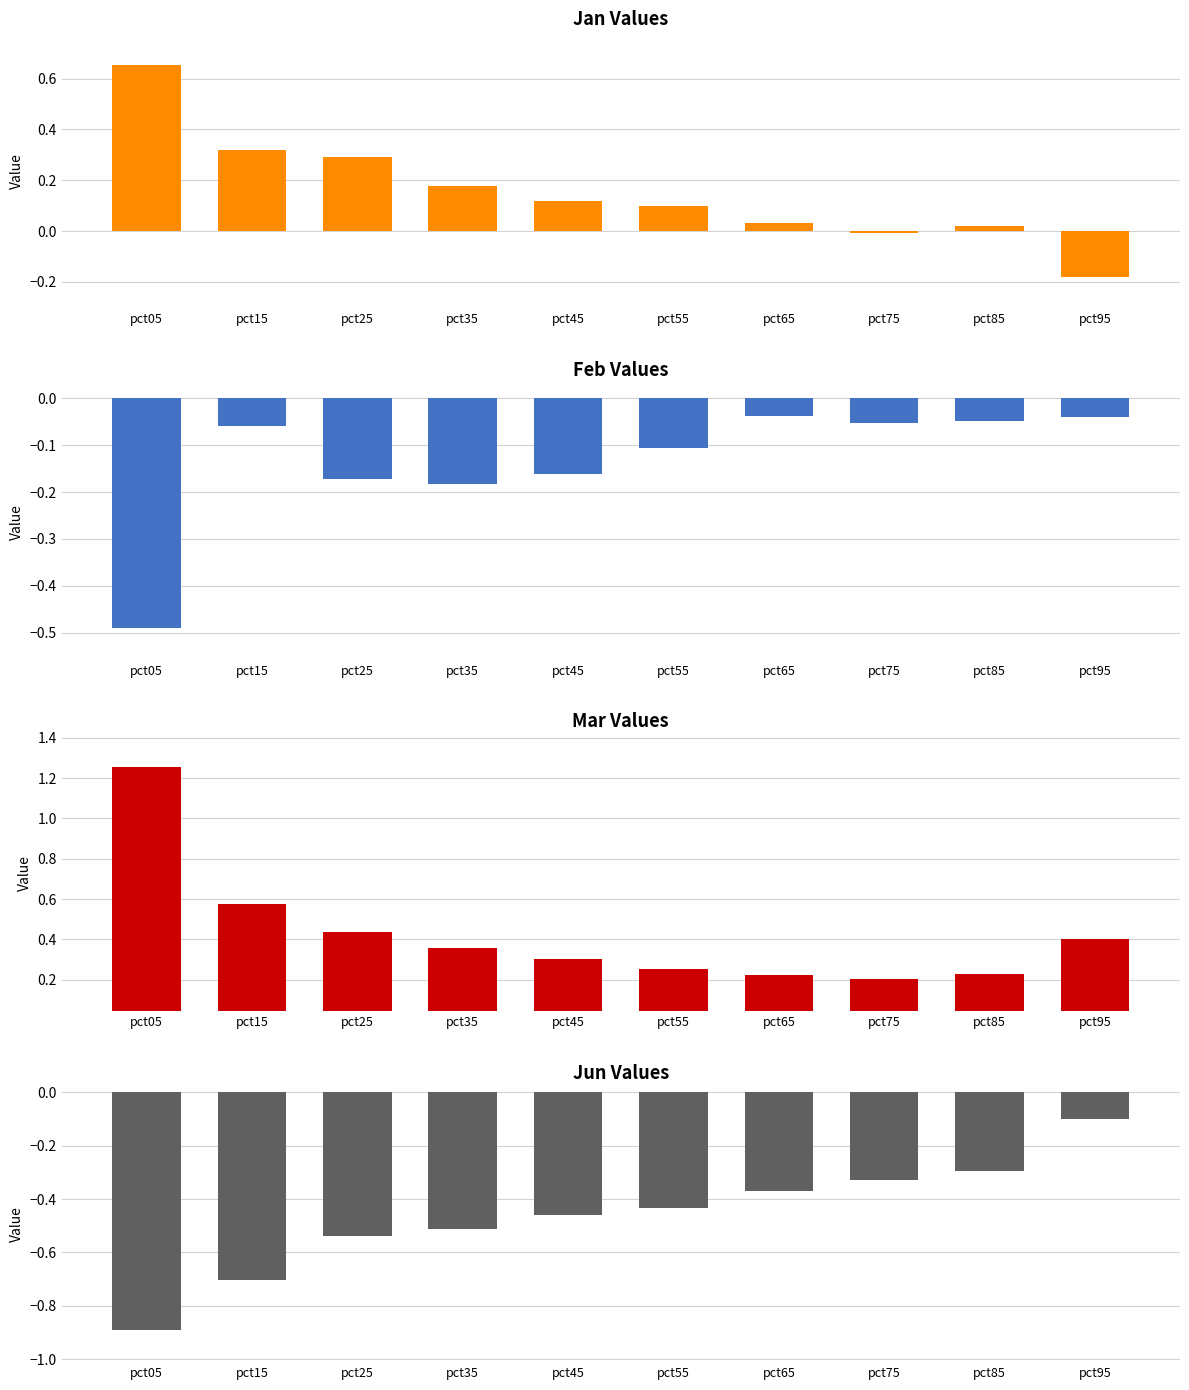

Which category has the lowest value across all series?

pct05